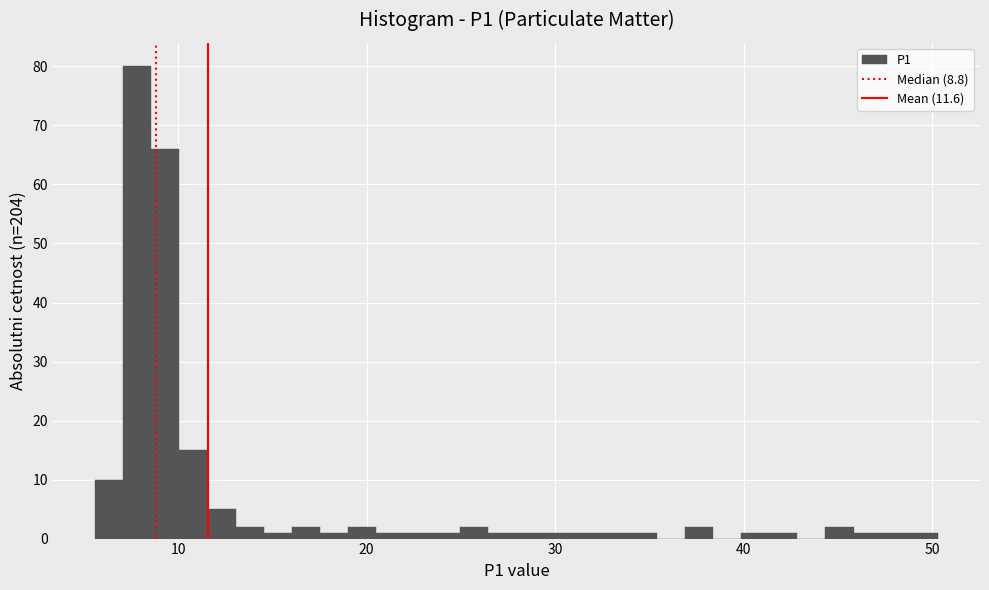

Read against the x-axis, roughly where is the centre of the tallest bar?

8